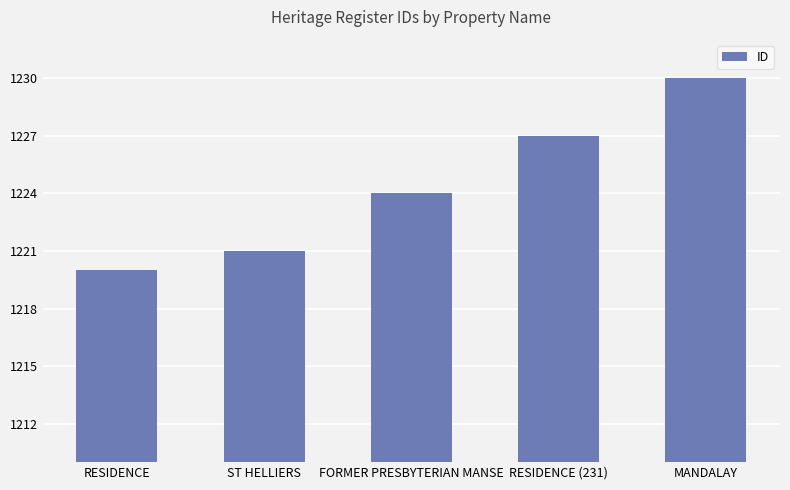

Are the bars horizontal?

No